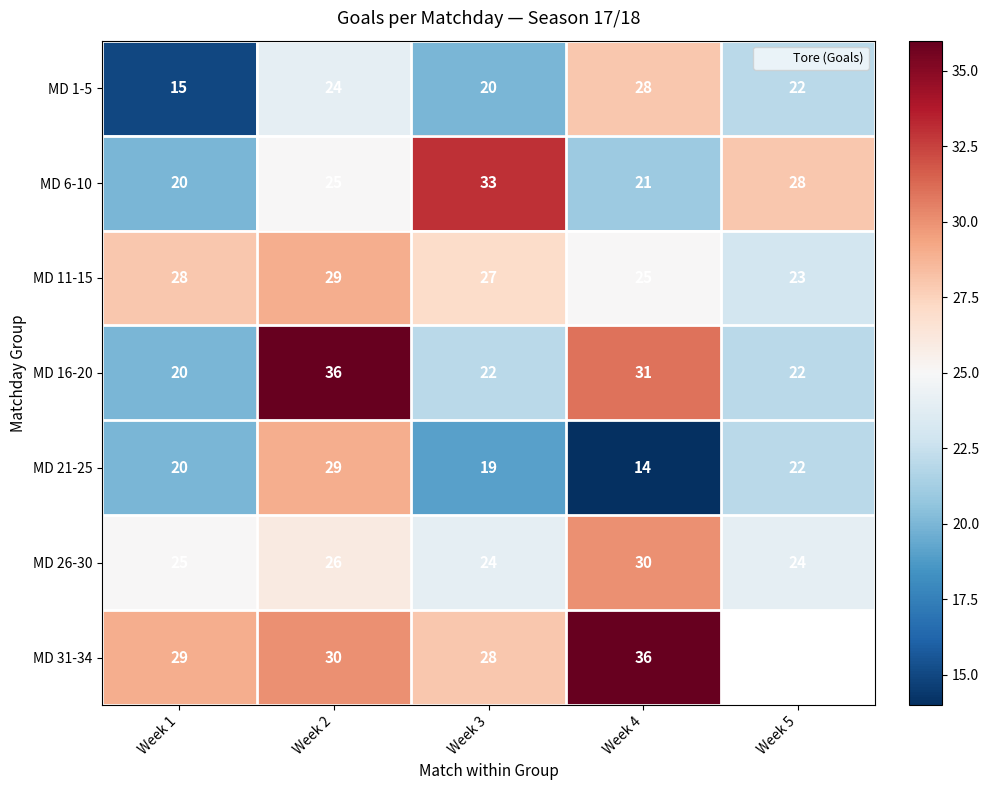

Rank the series by their maximum value, from lowest to highest.

MD 1-5, MD 11-15, MD 21-25, MD 26-30, MD 6-10, MD 16-20, MD 31-34